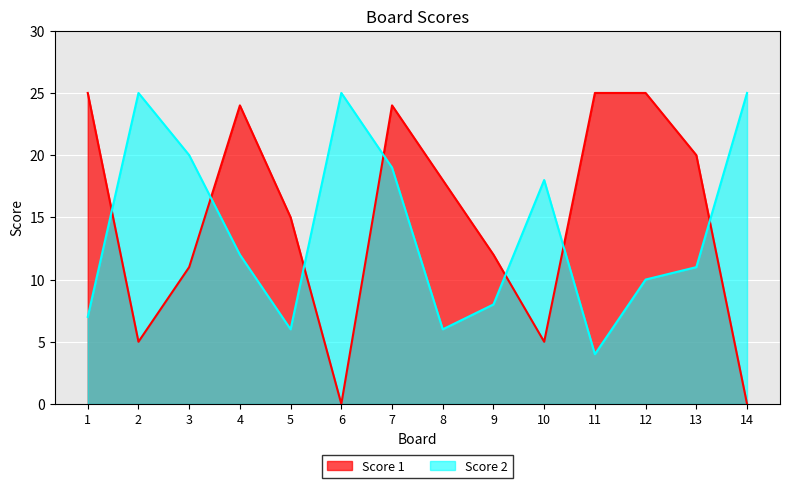

What is the average value of the Score 1 series?

15